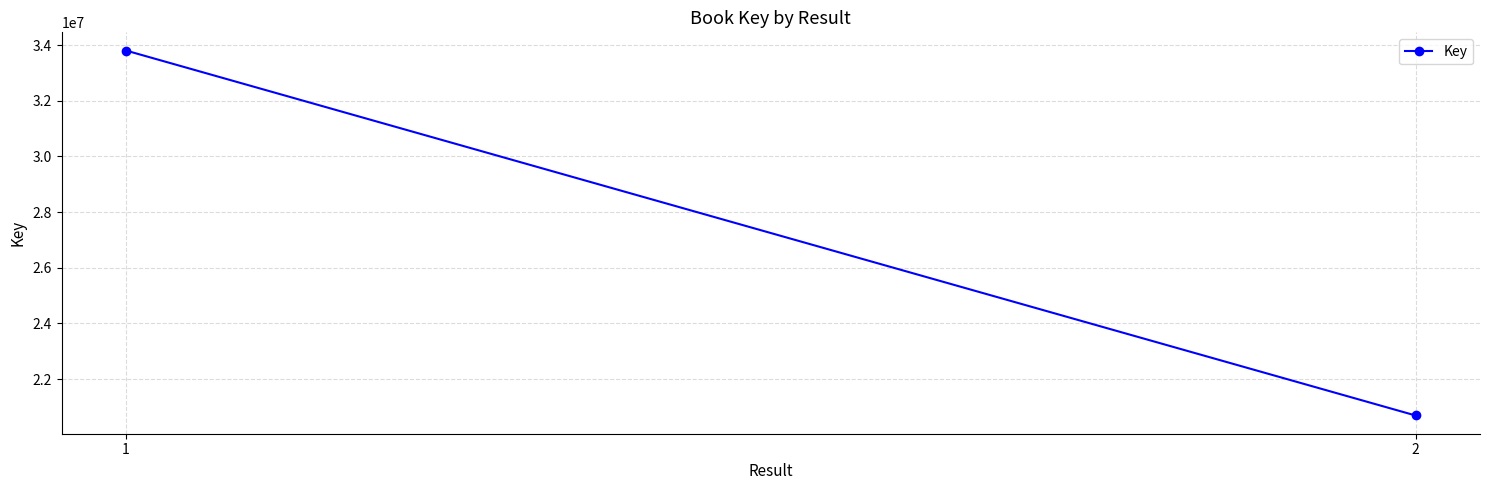

What is the average value?

27248040